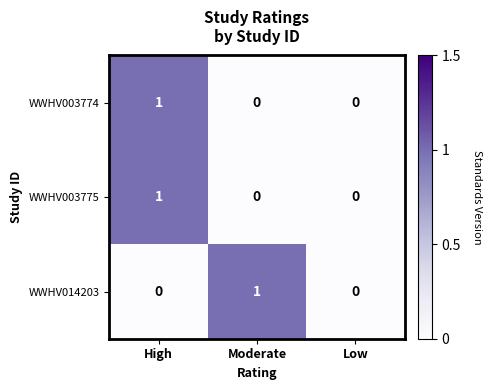

Reading right to left, what are all the values shown in this chart?

WWHV003774: 0	0	1
WWHV003775: 0	0	1
WWHV014203: 0	1	0